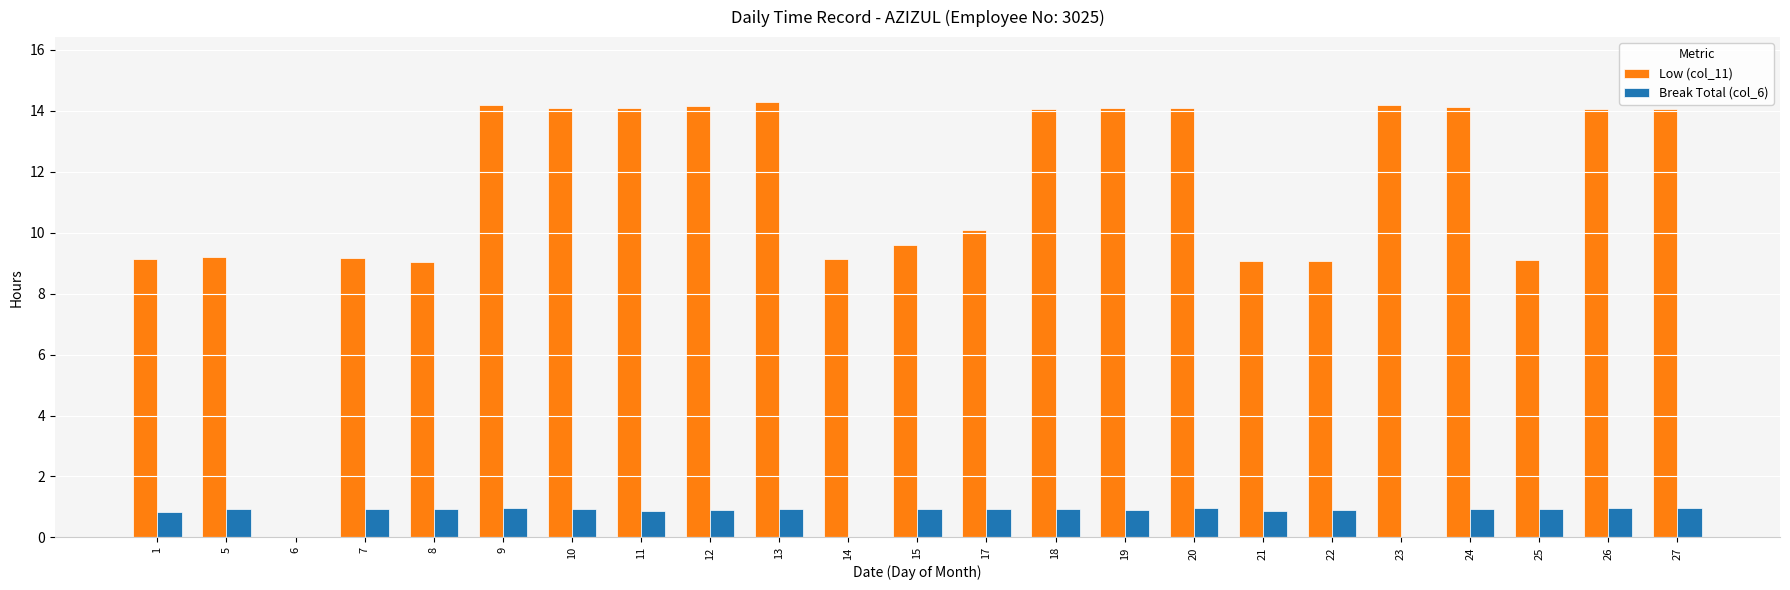

Is the value of Low (col_11) at 19 greater than the value of Break Total (col_6) at 5?

Yes